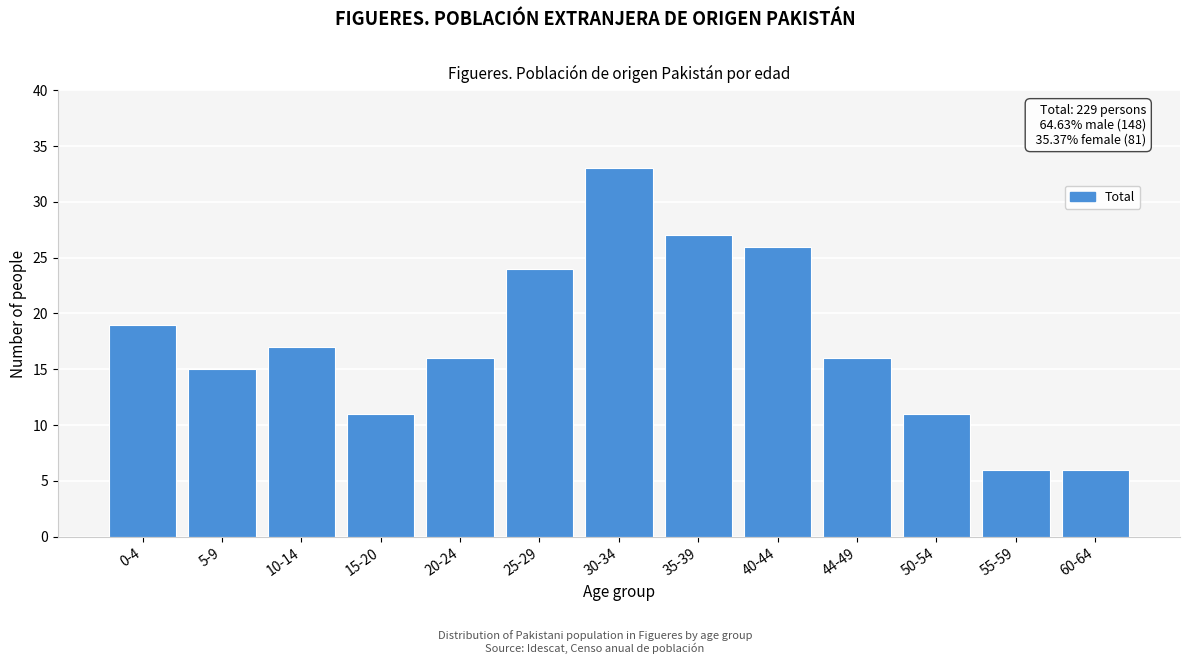

Reading left to right, transcribe all the data shown in this chart.

0-4=19	5-9=15	10-14=17	15-20=11	20-24=16	25-29=24	30-34=33	35-39=27	40-44=26	44-49=16	50-54=11	55-59=6	60-64=6